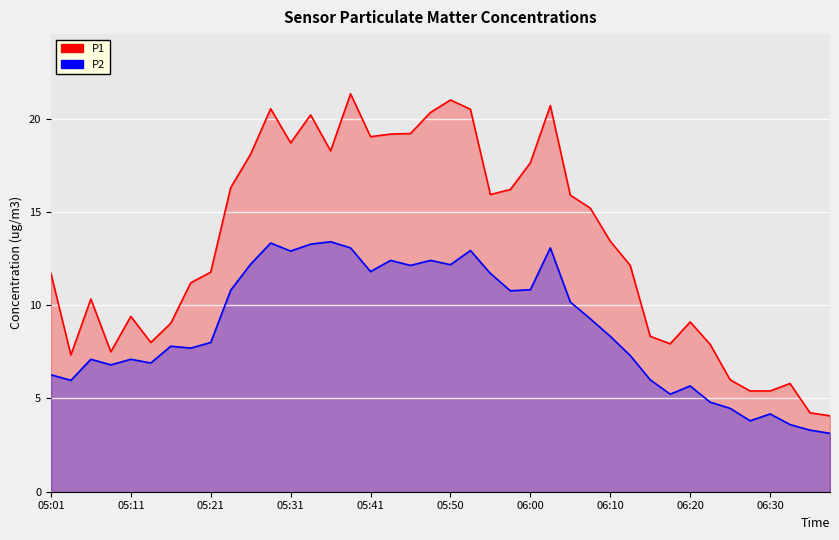

At which label is P2 closest to 8?

05:21